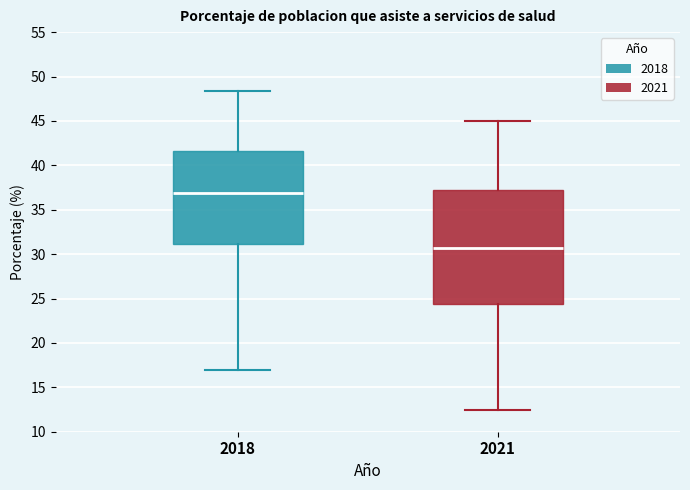

Reading left to right, transcribe this box plot: for each box, give where its median line is, the range the box spans, and where its two whiskers end, as read against the y-axis. The values are not printed on the chart, so give them approximately, as read against the axis.

2018: median 37.0, box 31.0 to 41.5, whiskers 17.0 to 48.5
2021: median 30.5, box 24.5 to 37.0, whiskers 12.5 to 45.0